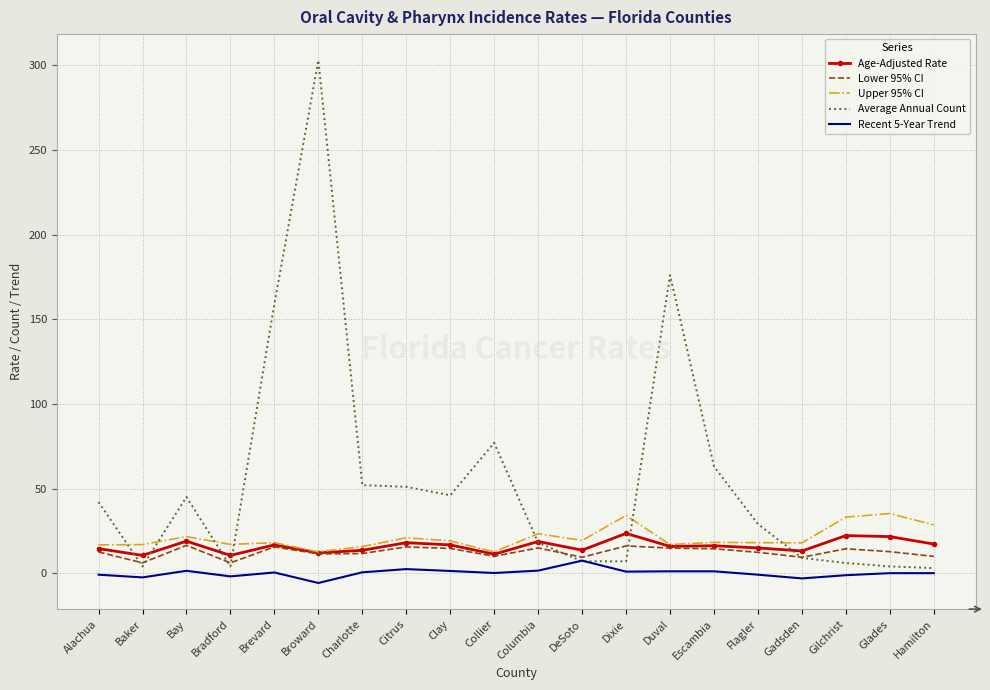

What is the total value across all series at Escambia?

112.9